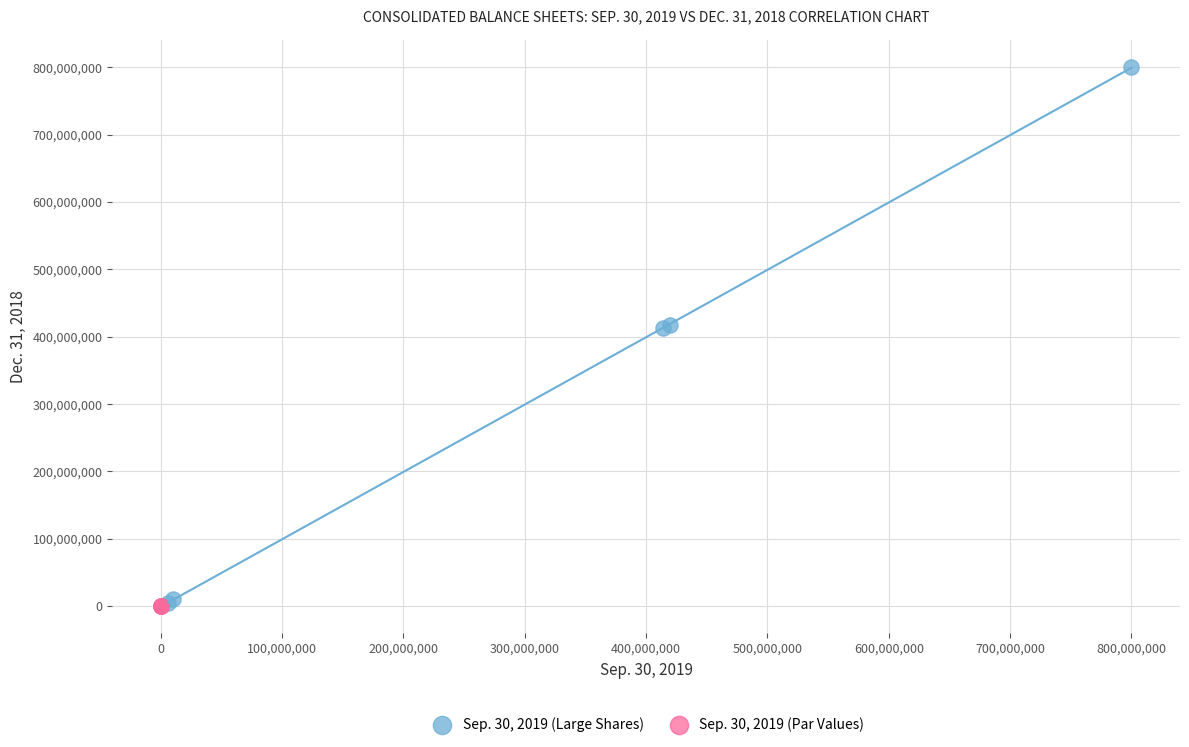

Which series has the widest spread of Y values?

Sep. 30, 2019 (Large Shares)